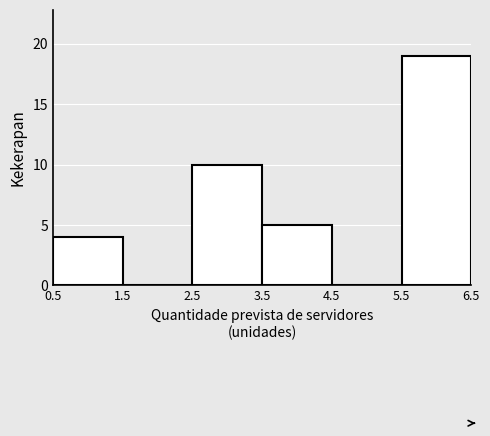

Reading left to right, transcribe this chart: for each bar, give the range it covers on the x-axis and its height. The values are not printed on the chart, so give them approximately, as read against the axis.

0.5 to 1.5: 4
1.5 to 2.5: 0
2.5 to 3.5: 10
3.5 to 4.5: 5
4.5 to 5.5: 0
5.5 to 6.5: 19